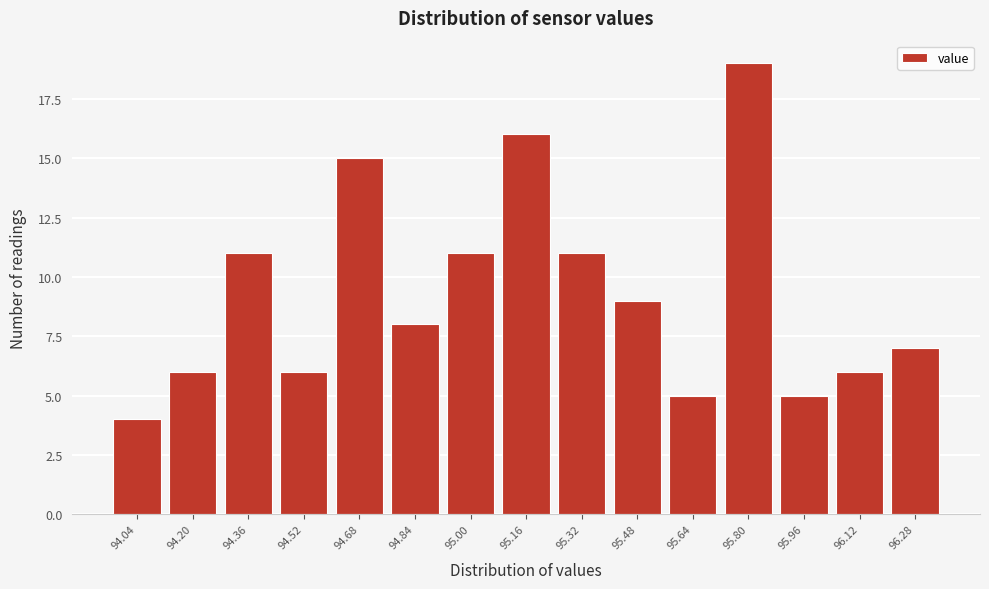

Reading left to right, extract all data points from this chart.

4	6	11	6	15	8	11	16	11	9	5	19	5	6	7